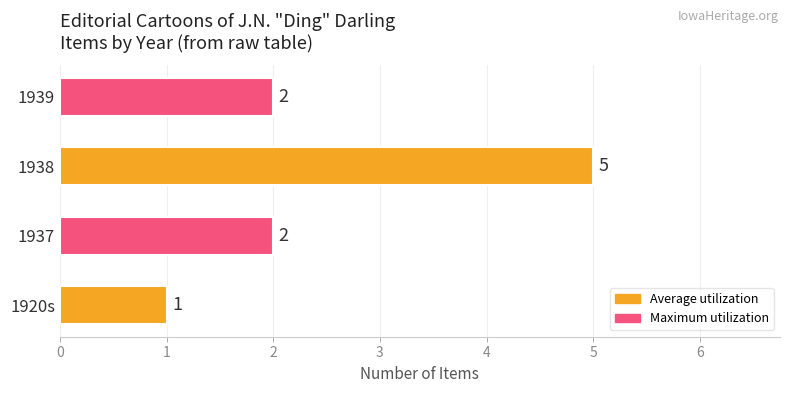

Which label corresponds to the largest value in the chart?

1938